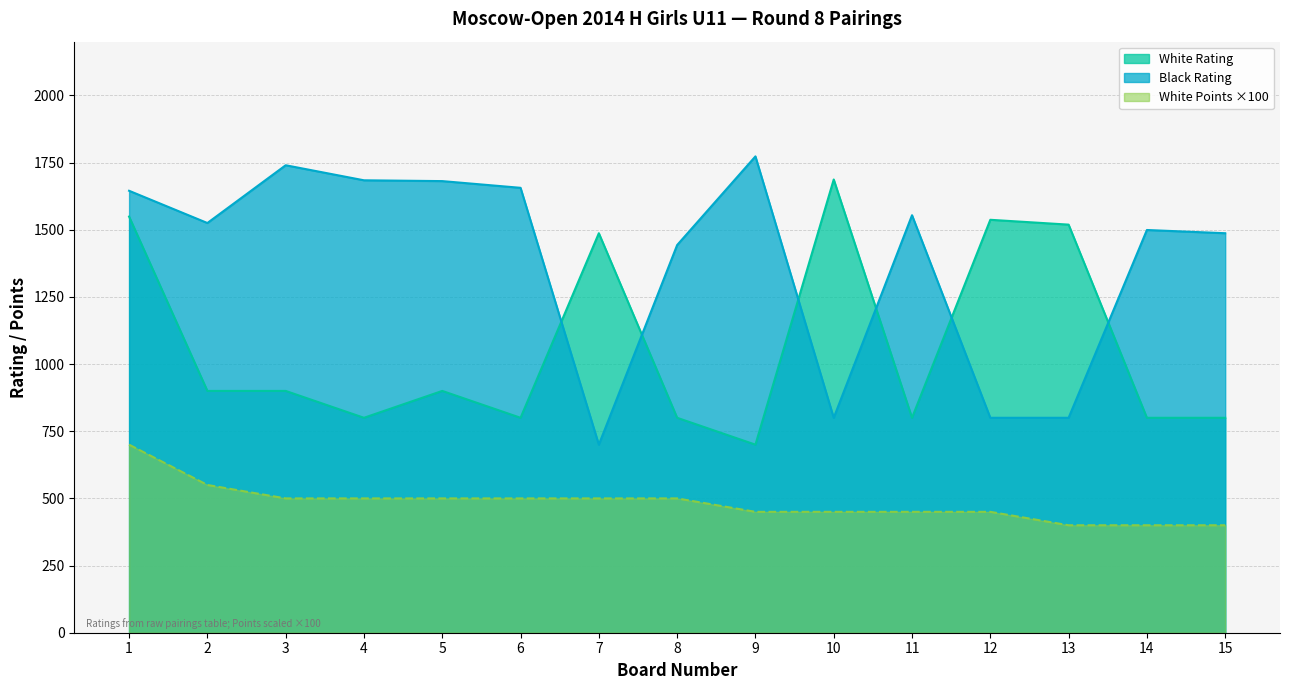

What is the difference between the highest and lowest values at 4?

1184